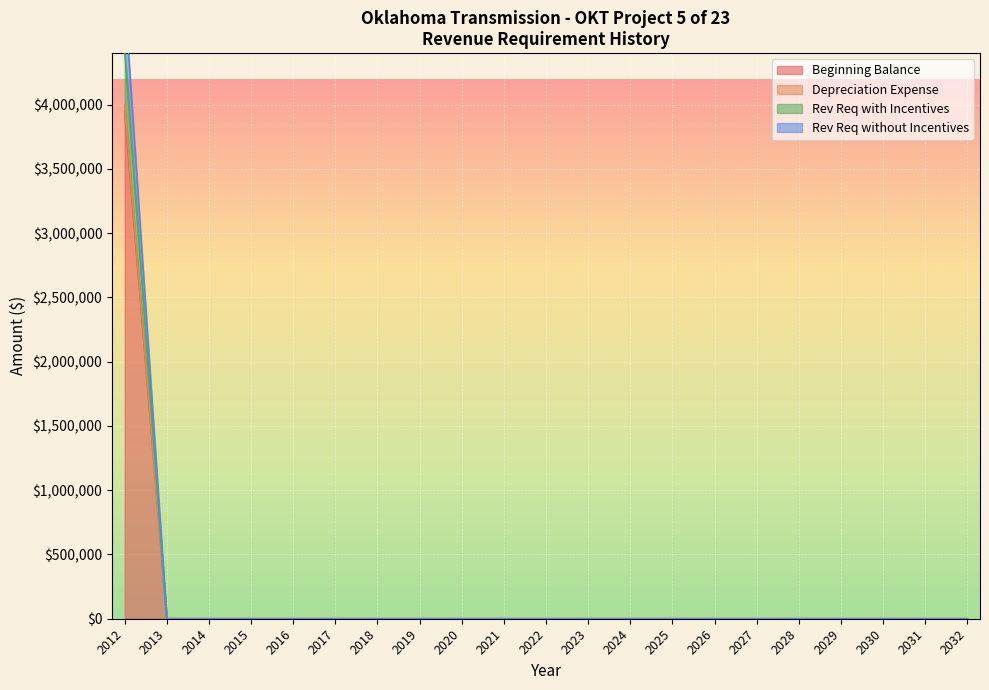

True or false: Rev Req without Incentives and Depreciation Expense cross at least once.

False